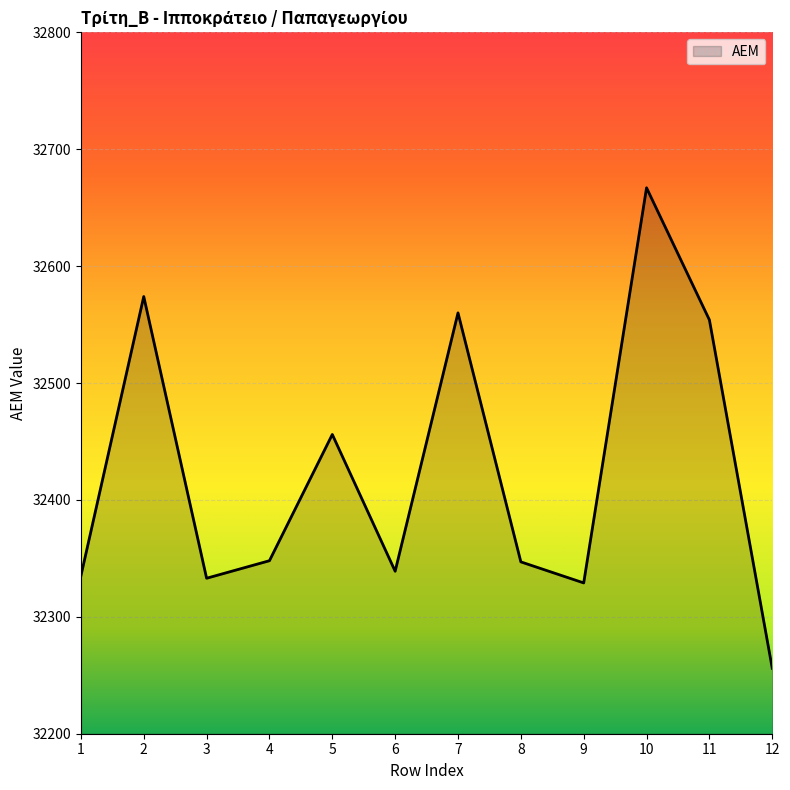

At which category does the data reach its first local peak?

2